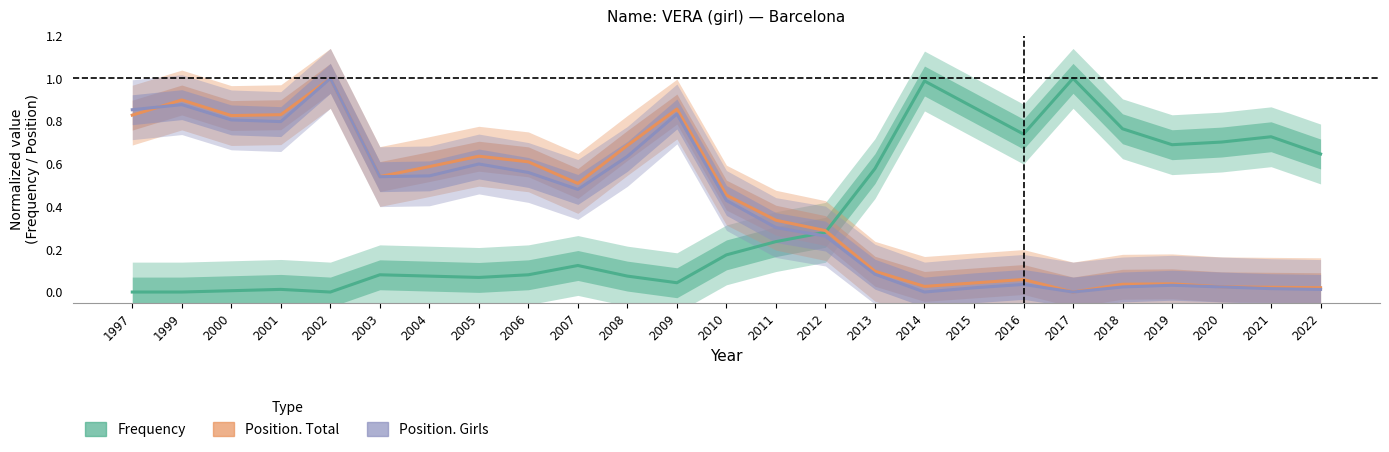

True or false: Frequency has a value of 0.8 at 2018.

True